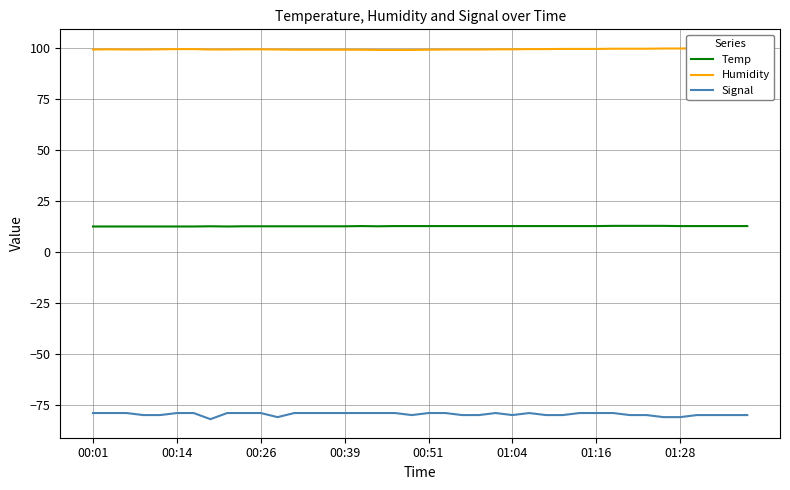

True or false: Humidity and Signal intersect in this chart.

False